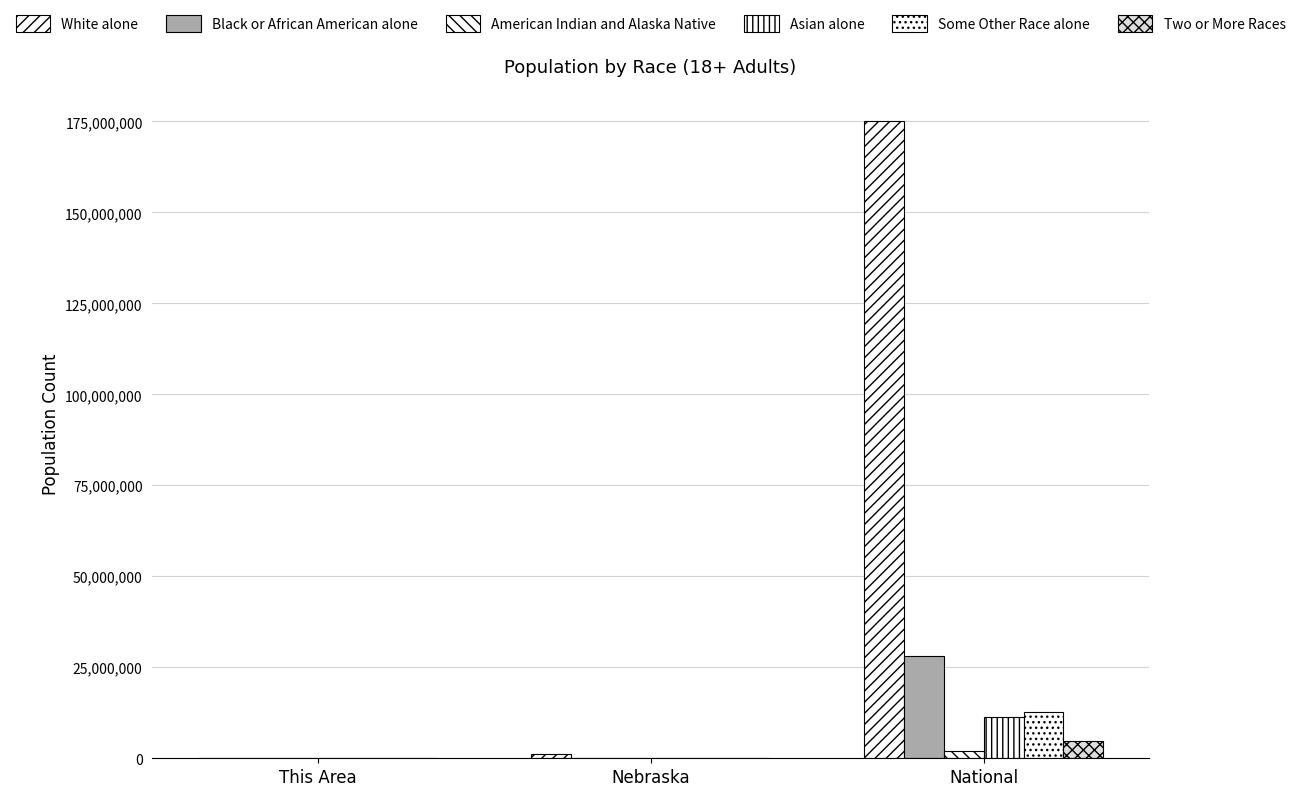

How many categories are shown in the chart?

3